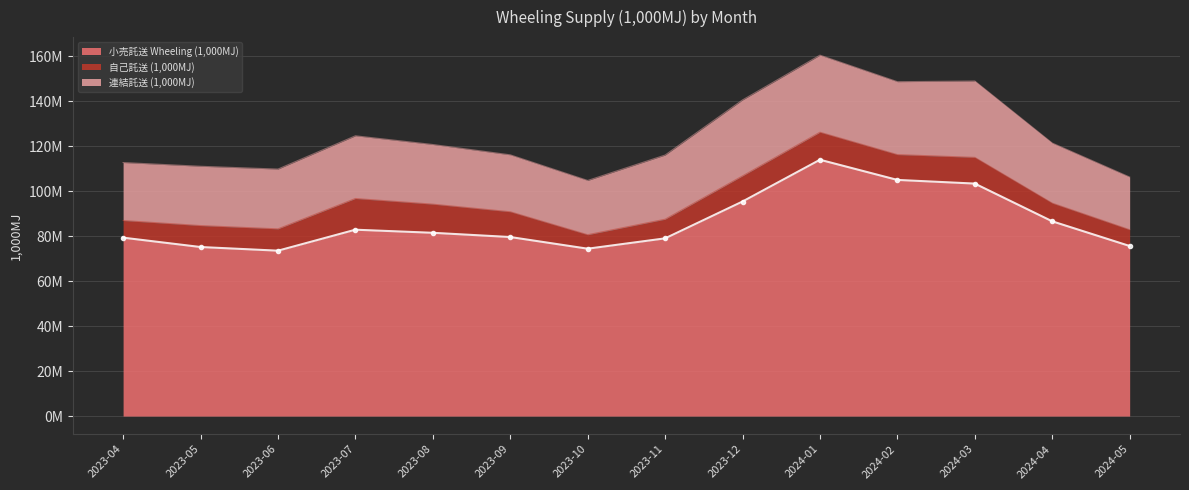

True or false: 自己託送 (1,000MJ) has more than 2 points higher than both neighbors.

True